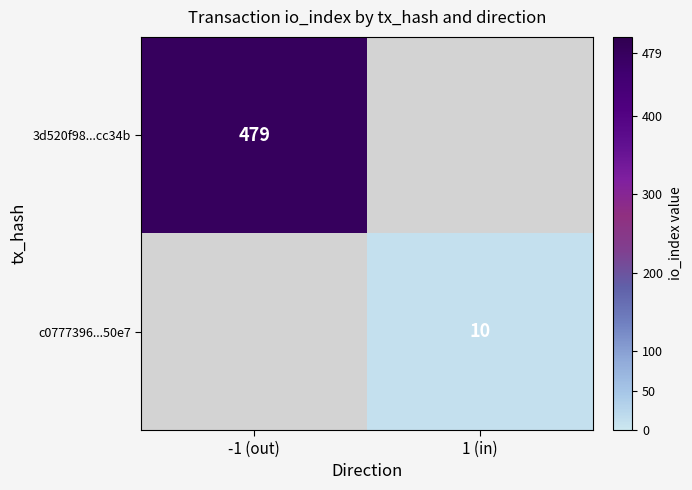

Is it true that 3d520f98...cc34b equals 205 at -1 (out)?

False